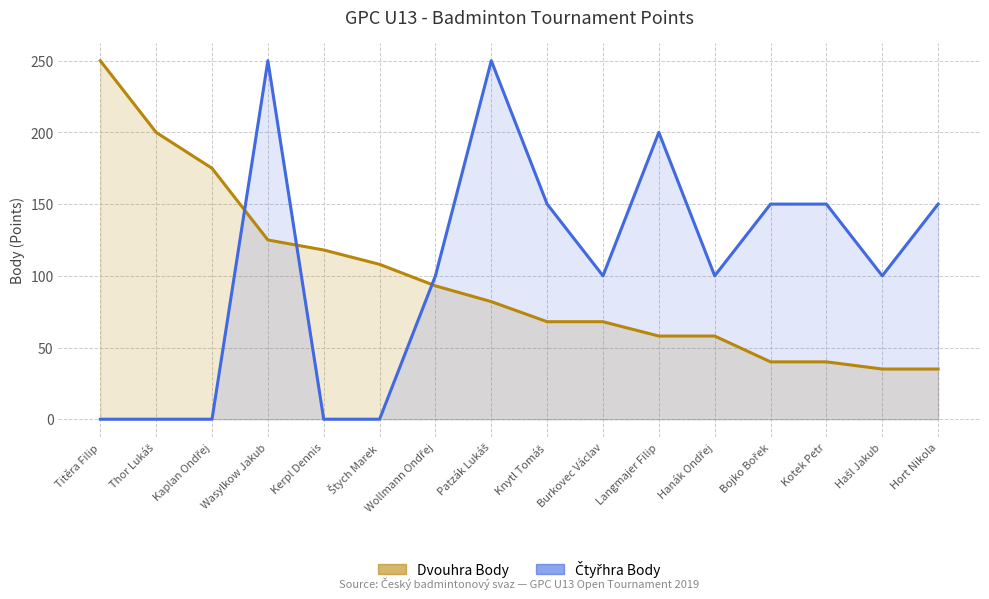

Count the Čtyřhra Body line values in the range 0 to 150.

13